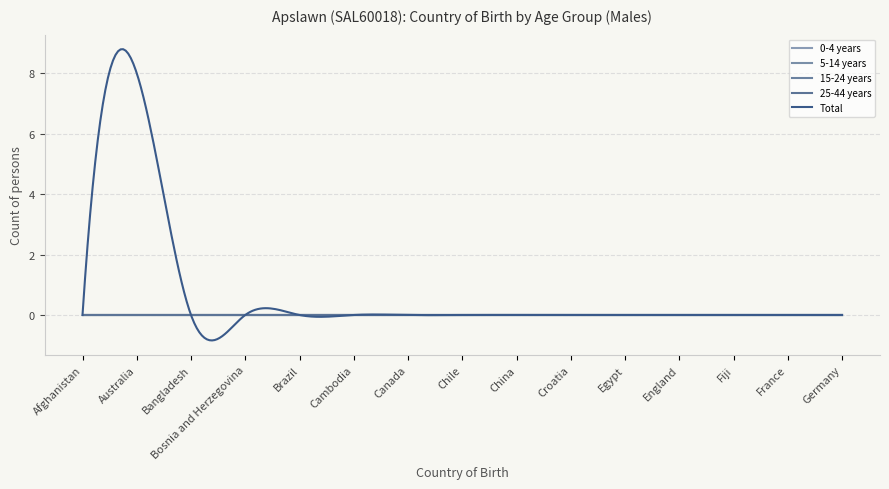

Is this an area chart (filled region under the line)?

No